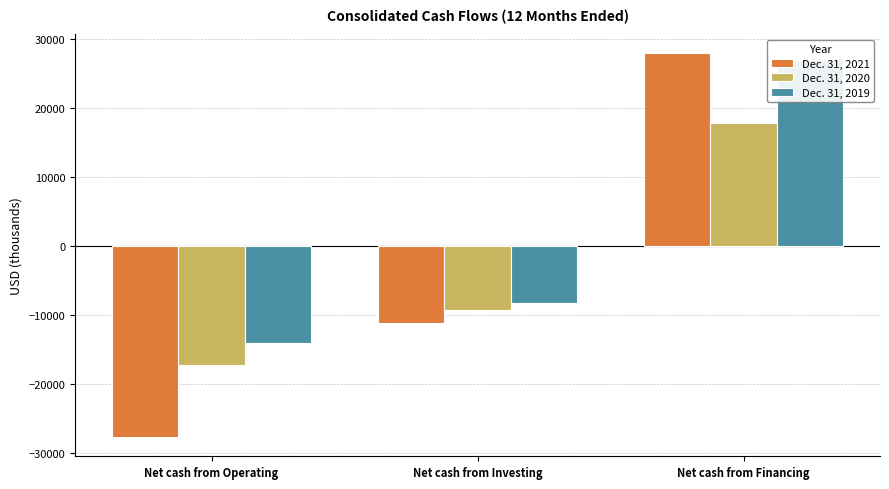

What is the difference between the maximum and minimum values in the Dec. 31, 2020 series?

35110